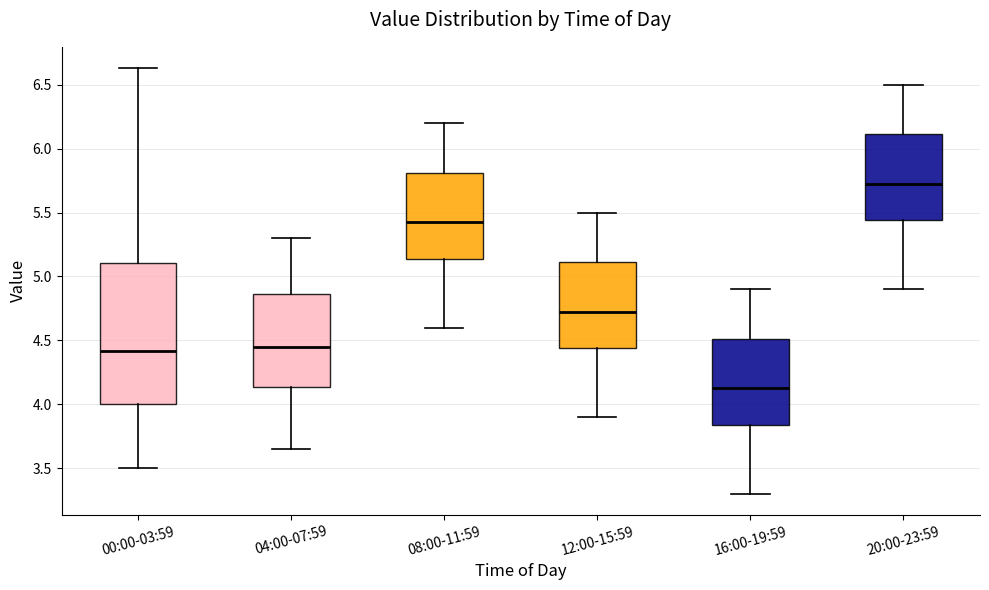

Where is the lower edge of the box for 00:00-03:59 on the y-axis? The values are not printed on the chart, so give them approximately, as read against the axis.

4.00